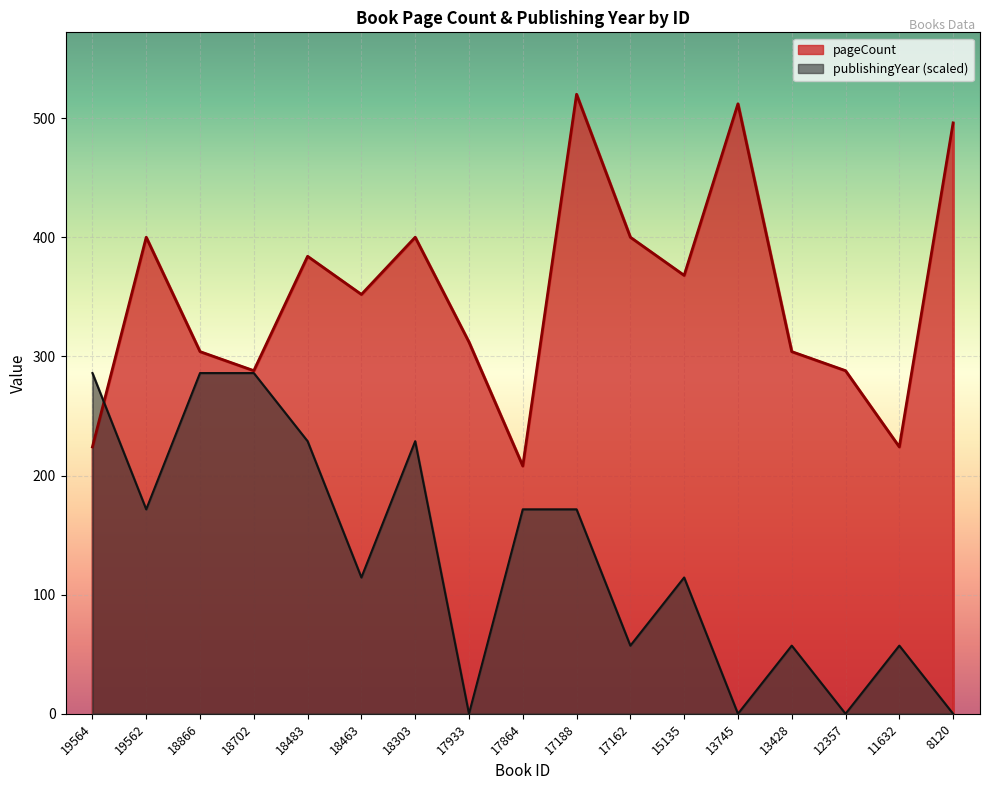

After their last crossing, which series has the higher values: publishingYear or pageCount?

pageCount